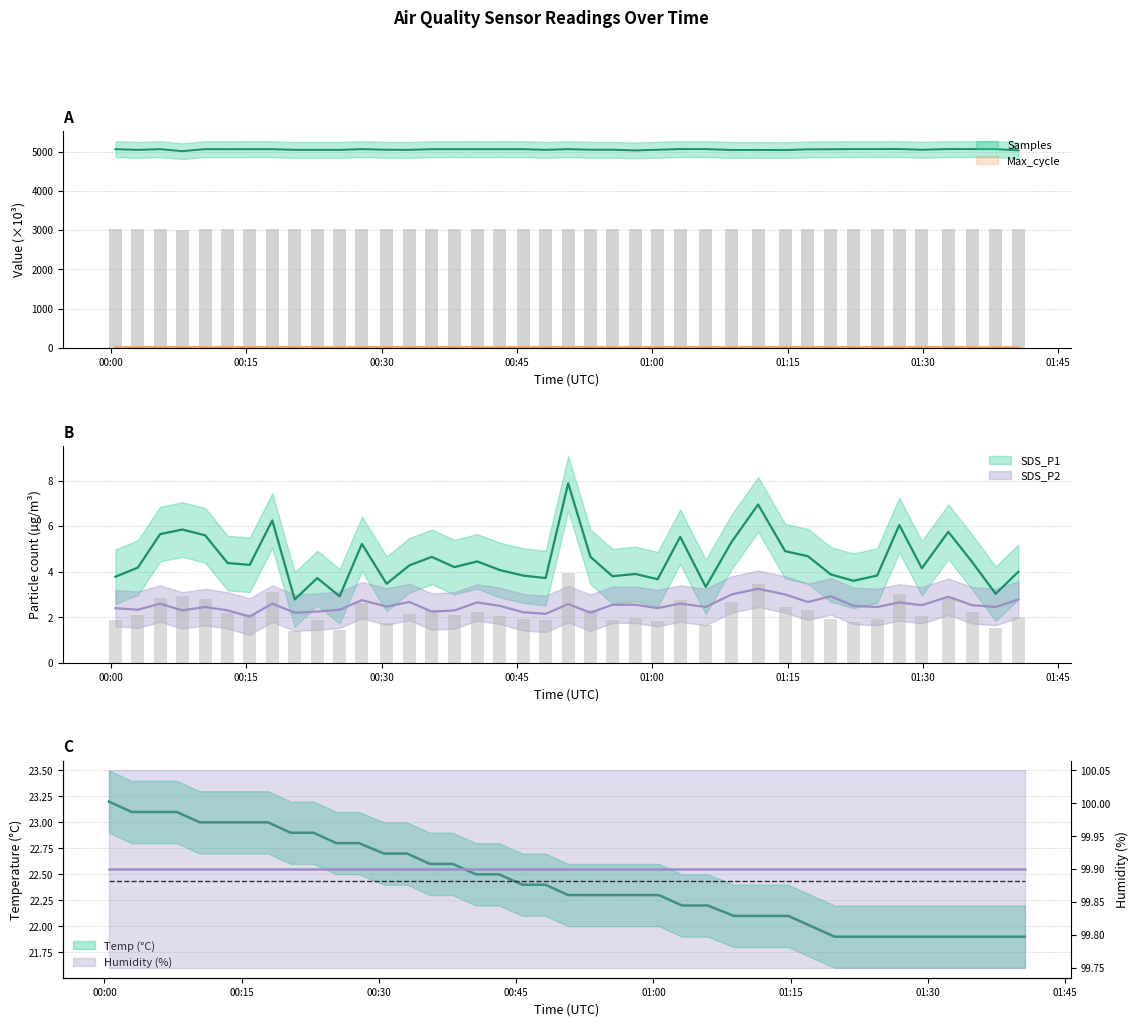

Which series has the largest total across all categories?

Samples